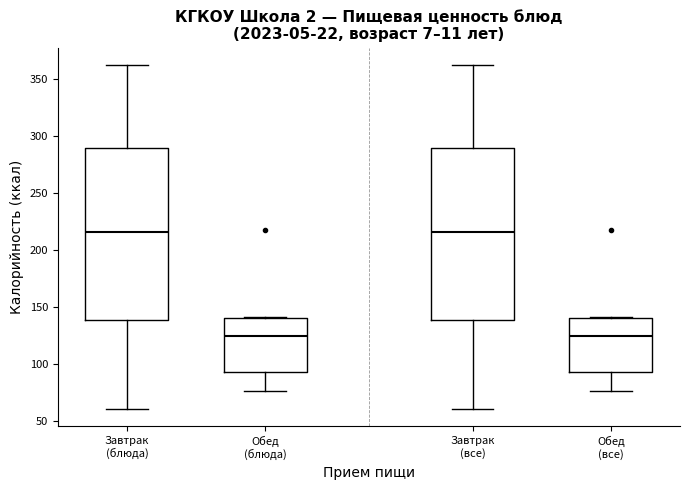

Reading left to right, transcribe this box plot: for each box, give where its median line is, the range the box spans, and where its two whiskers end, as read against the y-axis. The values are not printed on the chart, so give them approximately, as read against the axis.

Завтрак (блюда): median 215, box 140 to 290, whiskers 60 to 360
Обед (блюда): median 125, box 95 to 140, whiskers 75 to 140
Завтрак (все): median 215, box 140 to 290, whiskers 60 to 360
Обед (все): median 125, box 95 to 140, whiskers 75 to 140